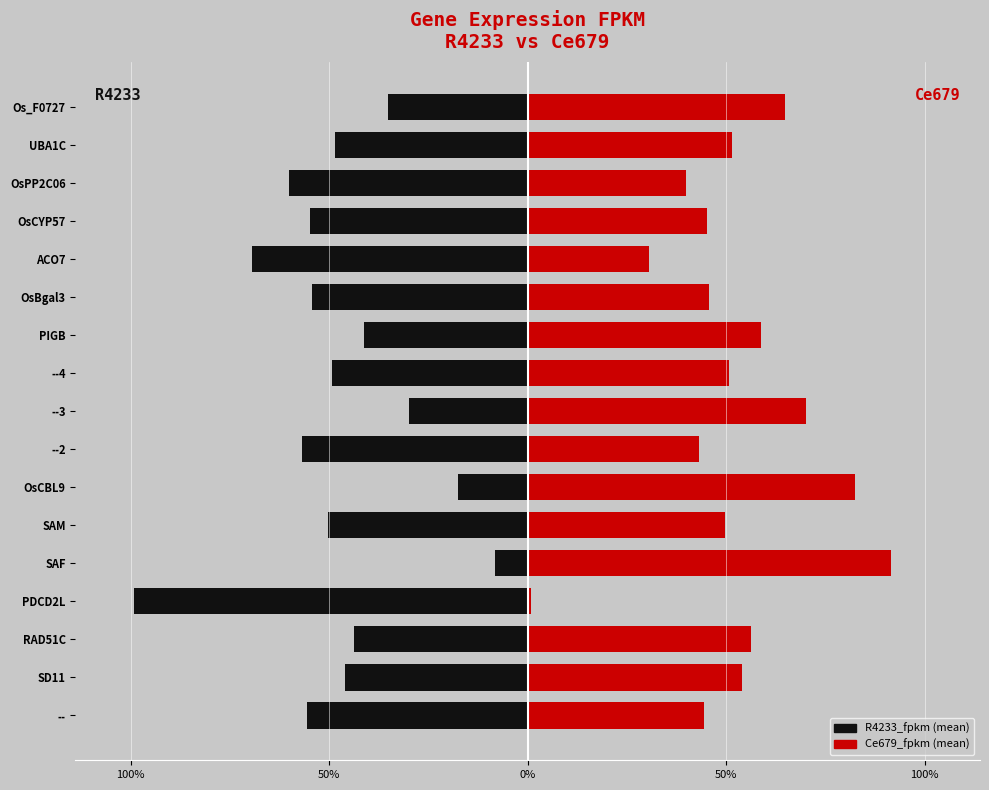

What is the difference between the highest and lowest values at SAM?

100.0